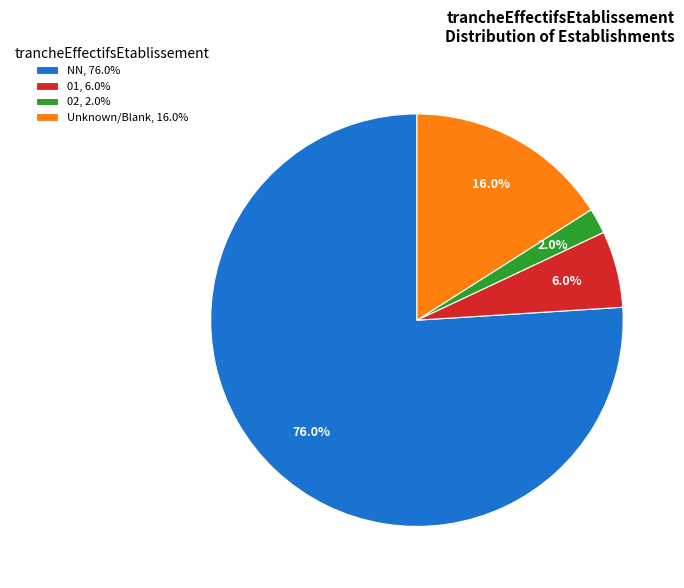

Approximately how many times larger is the value at NN, 76.0% compared to 01, 6.0%?

12.7